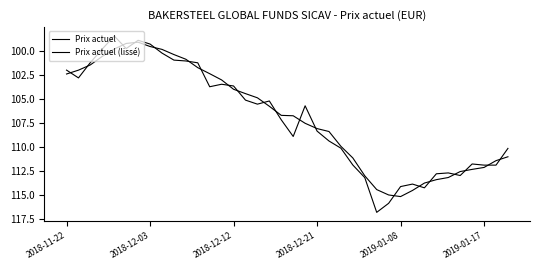

Reading left to right, transcribe all the data shown in this chart.

Prix actuel: 102.0	102.8	101.2	99.8	98.4	99.7	98.9	99.3	100.2	100.9	101.0	101.2	103.7	103.4	103.6	105.1	105.5	105.2	107.1	108.9	105.7	108.3	109.3	110.1	111.8	113.2	116.8	115.8	114.1	113.8	114.2	112.8	112.7	112.9	111.7	111.8	111.8	110.1
Prix actuel (lissé): 102.4	102.0	101.4	100.5	99.8	99.2	99.1	99.5	99.8	100.4	100.8	101.7	102.3	103.0	104.0	104.4	104.8	105.7	106.7	106.7	107.5	108.0	108.4	109.9	111.1	113.0	114.4	115.0	115.1	114.5	113.7	113.4	113.1	112.5	112.3	112.1	111.4	111.0